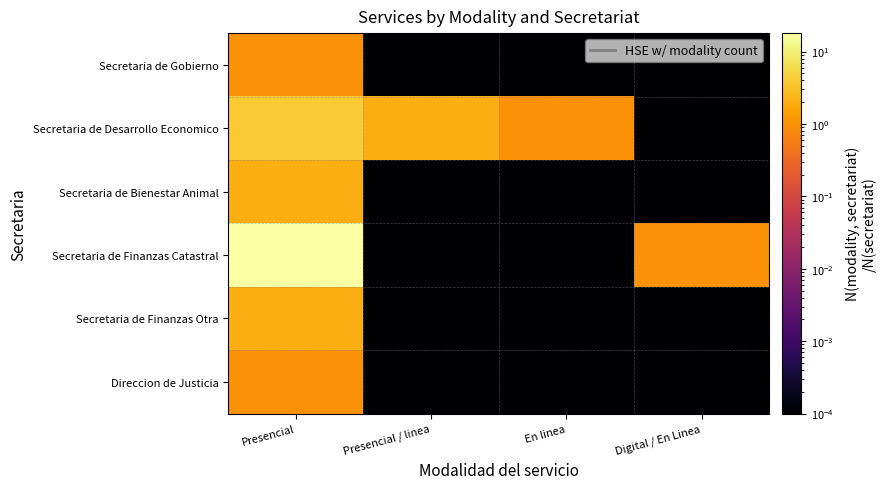

At which category does the chart reach its peak across all series?

Presencial